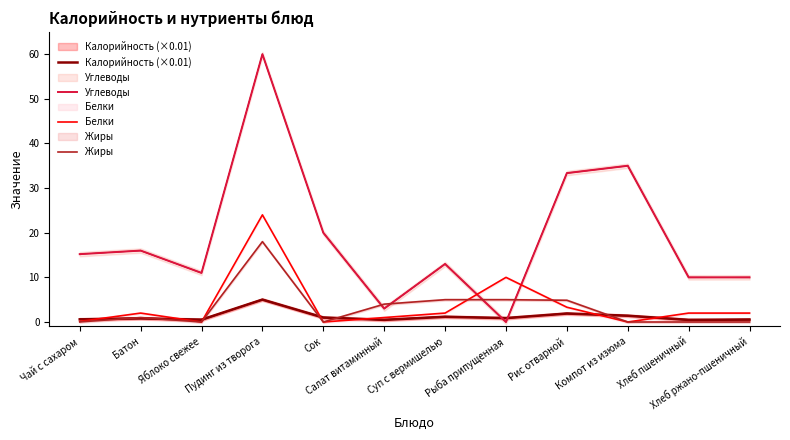

What is the label of the 5th point from the left?

Сок